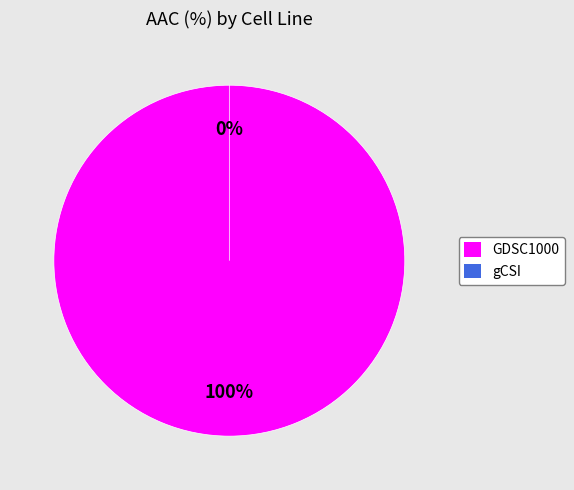

Which has a higher value, GDSC1000 or gCSI?

GDSC1000